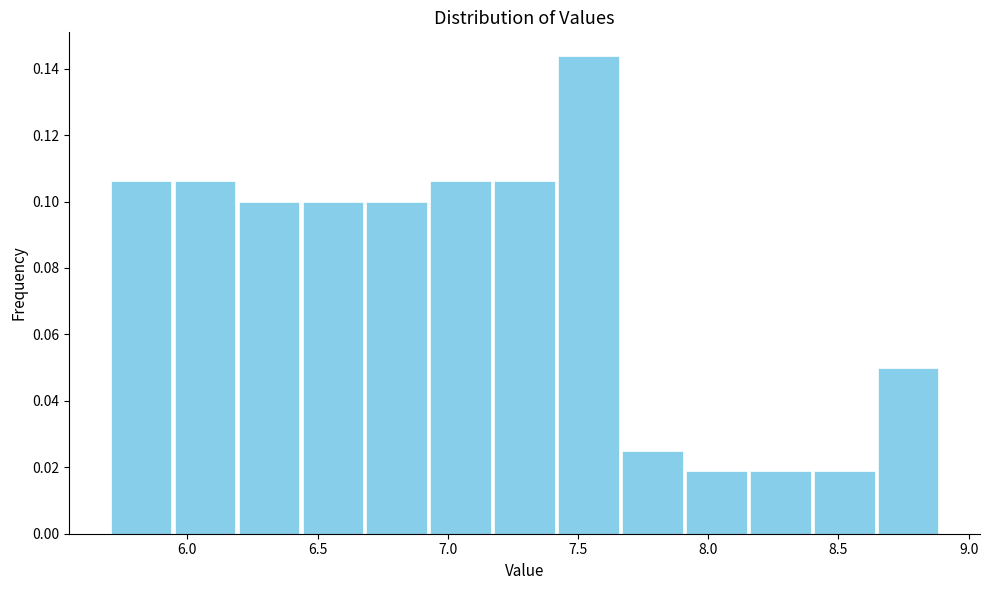

How tall is the bar that spans 5.70 to 5.95 on the x-axis? Neither the bar edges nor the heights are printed on the chart, so give them approximately, as read against the axes.

0.106